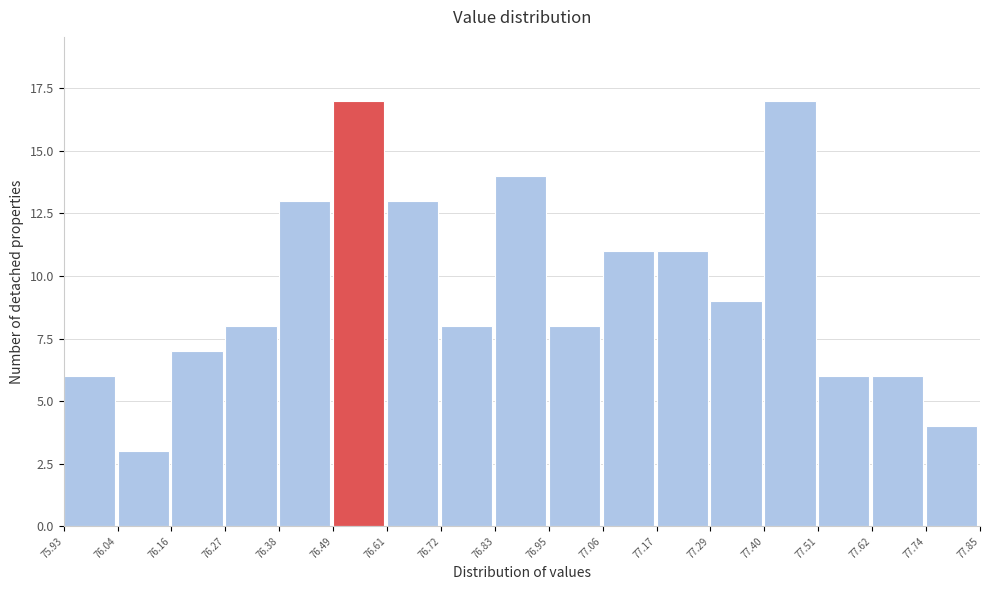

Reading left to right, transcribe this chart: for each bar, give the range it covers on the x-axis and its height. The values are not printed on the chart, so give them approximately, as read against the axis.

75.93 to 76.04: 6
76.04 to 76.16: 3
76.16 to 76.27: 7
76.27 to 76.38: 8
76.38 to 76.49: 13
76.49 to 76.61: 17
76.61 to 76.72: 13
76.72 to 76.83: 8
76.83 to 76.95: 14
76.95 to 77.06: 8
77.06 to 77.17: 11
77.17 to 77.29: 11
77.29 to 77.40: 9
77.40 to 77.51: 17
77.51 to 77.62: 6
77.62 to 77.74: 6
77.74 to 77.85: 4